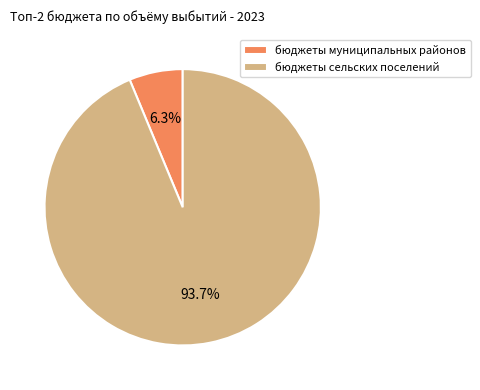

To the nearest percent, what portion does бюджеты муниципальных районов represent?

6%